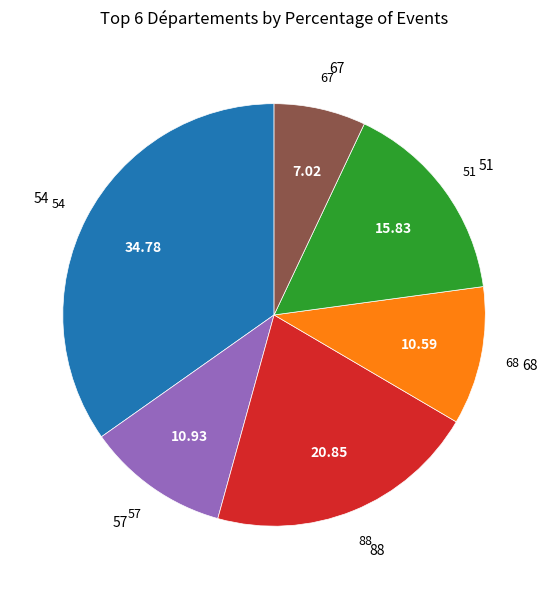

Does any single category account for the majority?

No